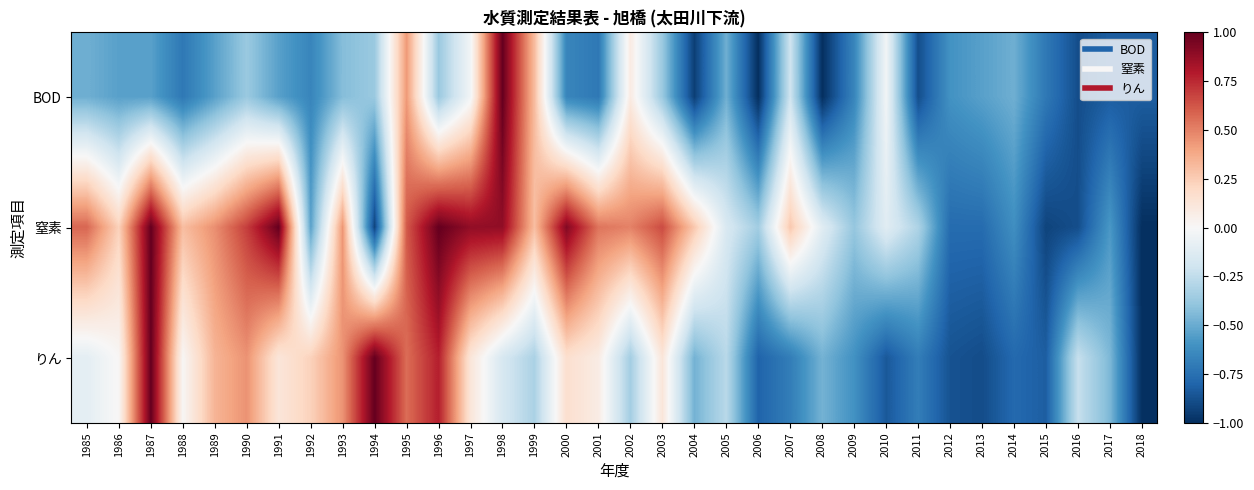

Between 1991 and 2002, which is larger?

2002